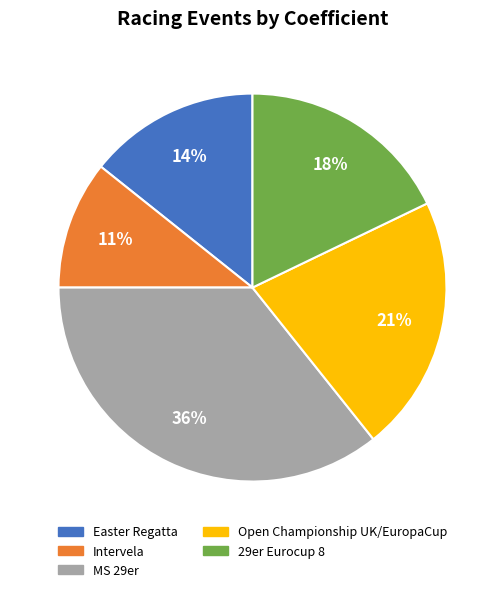

Which slice is the largest?

MS 29er